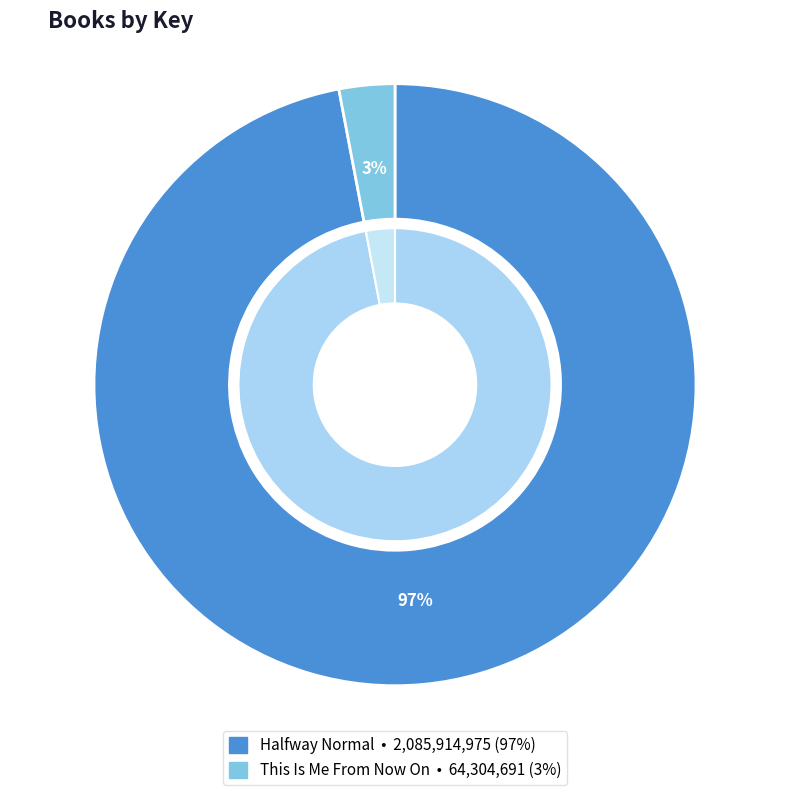

Which slice is the largest?

Halfway Normal